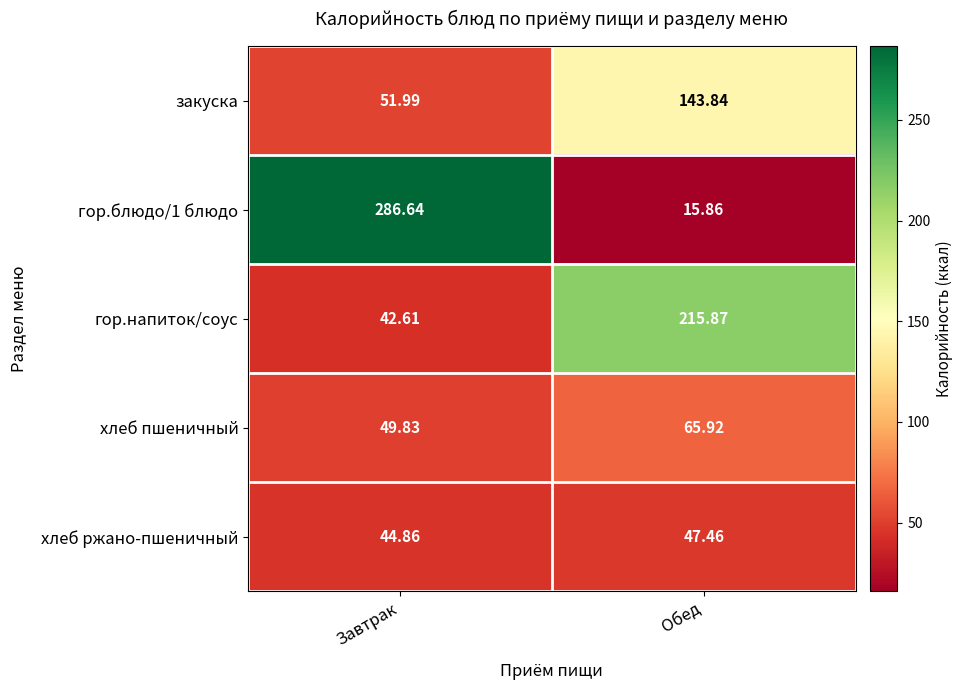

What is the sum of the гор.блюдо/1 блюдо values at Обед and Завтрак?

302.5